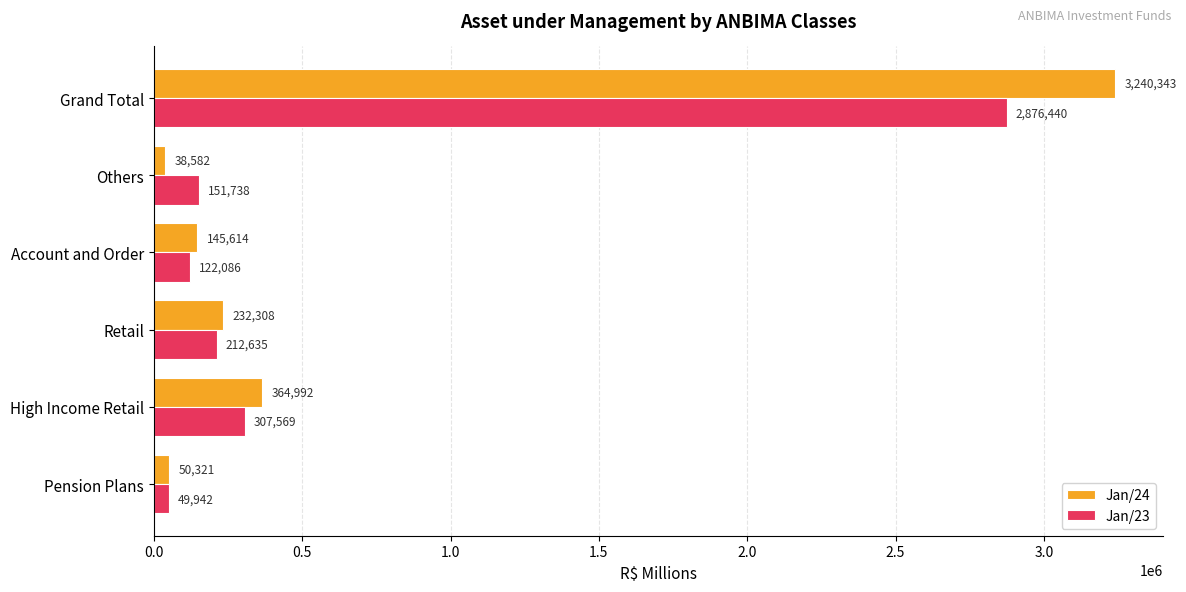

What is the difference between the maximum and minimum values in the Jan/24 series?

3201760.7